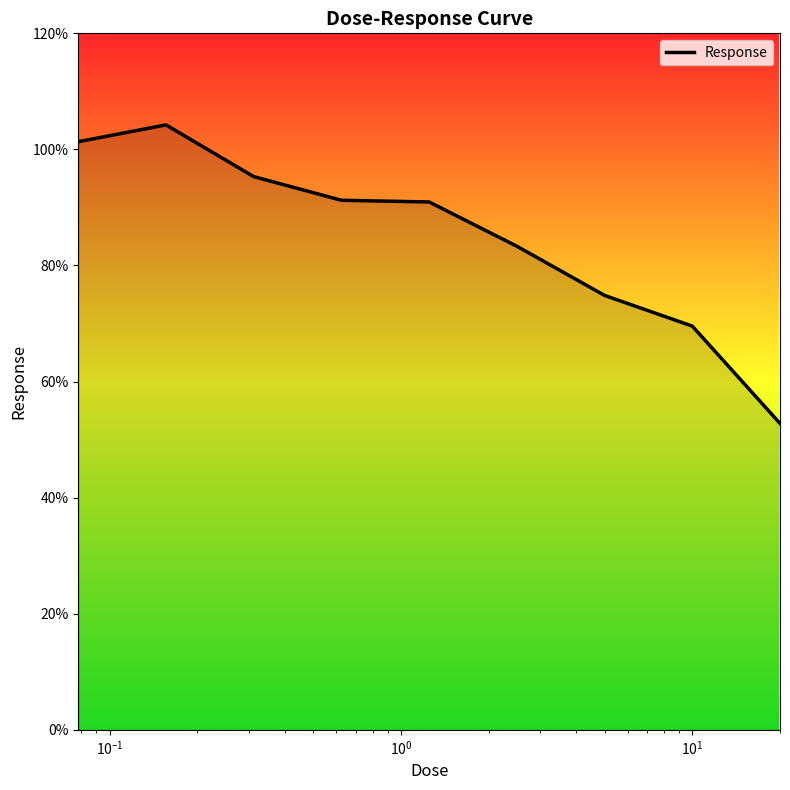

How many distinct data groups are displayed?

1